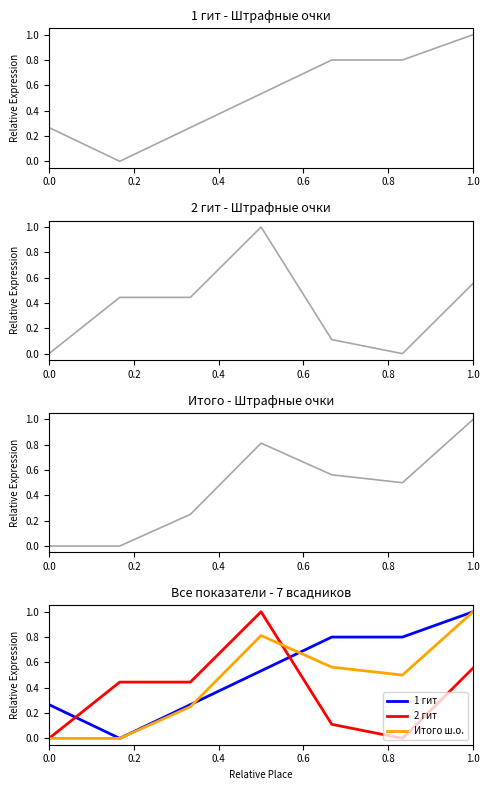

What is the spread (max minus min) of values at 0.6?

0.5